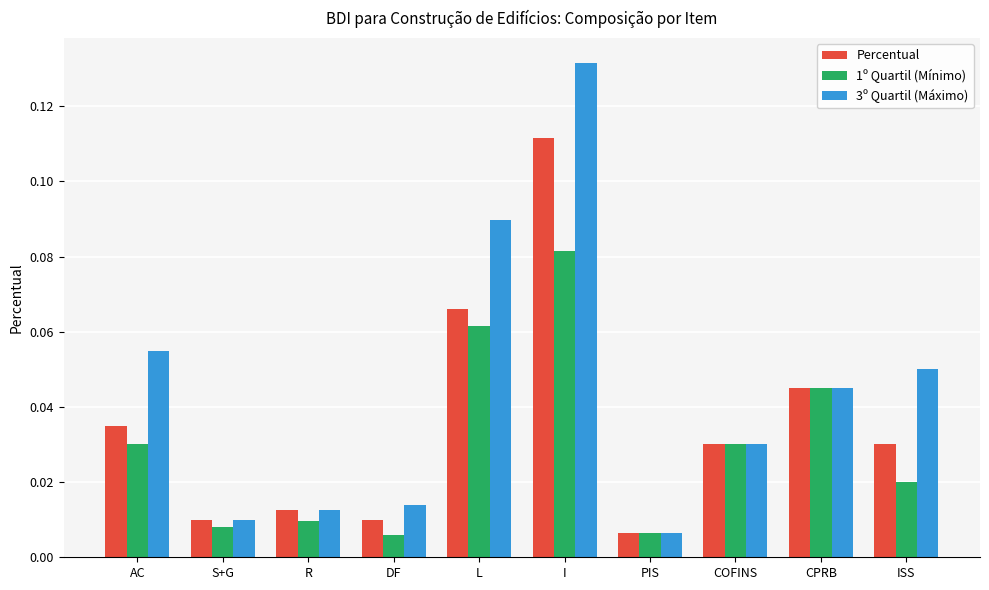

What position from the left is S+G?

2